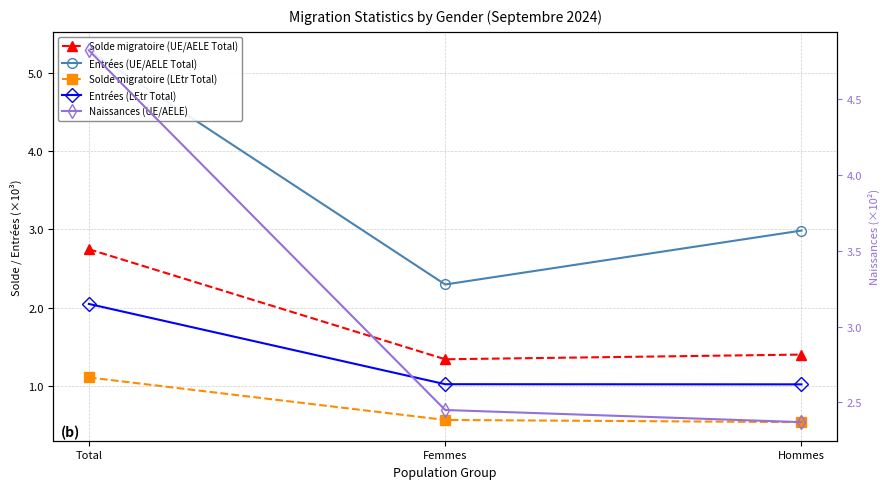

What is the sum of all Naissances (UE/AELE) values?

964